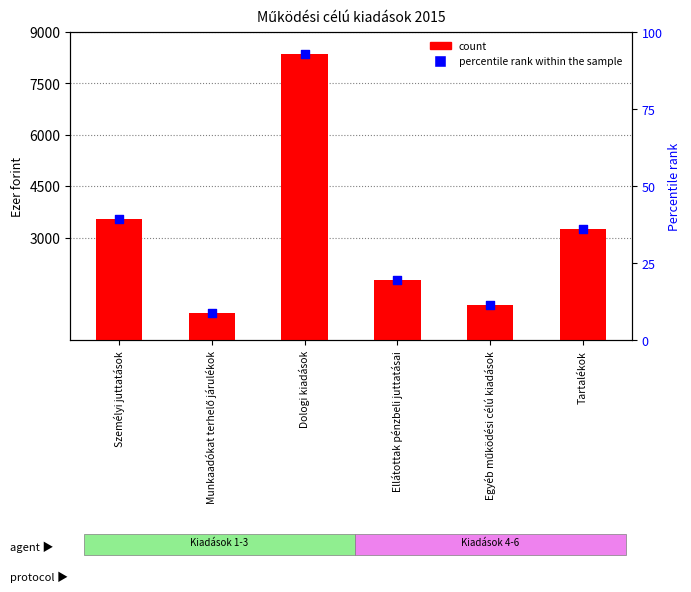

Which has a higher value, Egyéb működési célú kiadások or Ellátottak pénzbeli juttatásai?

Ellátottak pénzbeli juttatásai